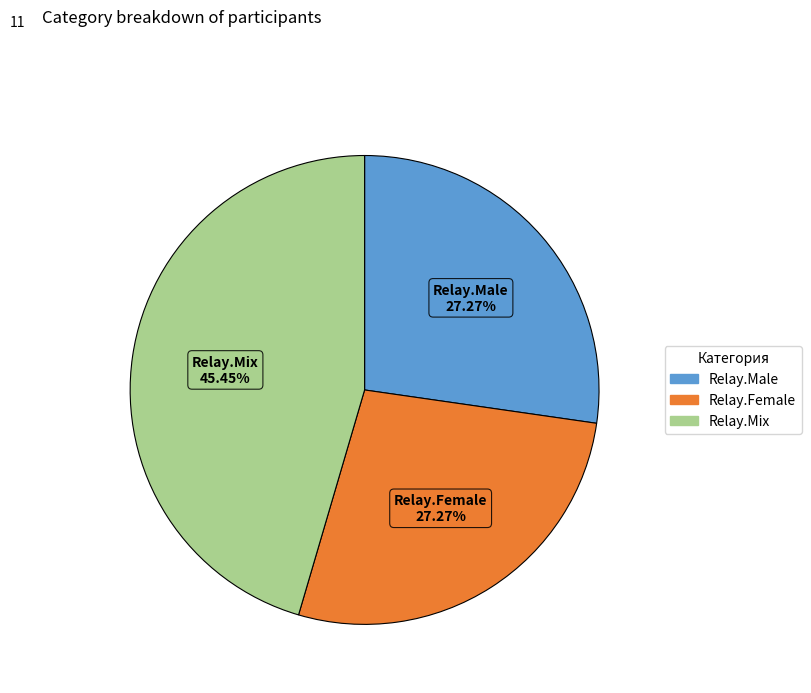

Is it true that Relay.Female is 33% of the pie?

False